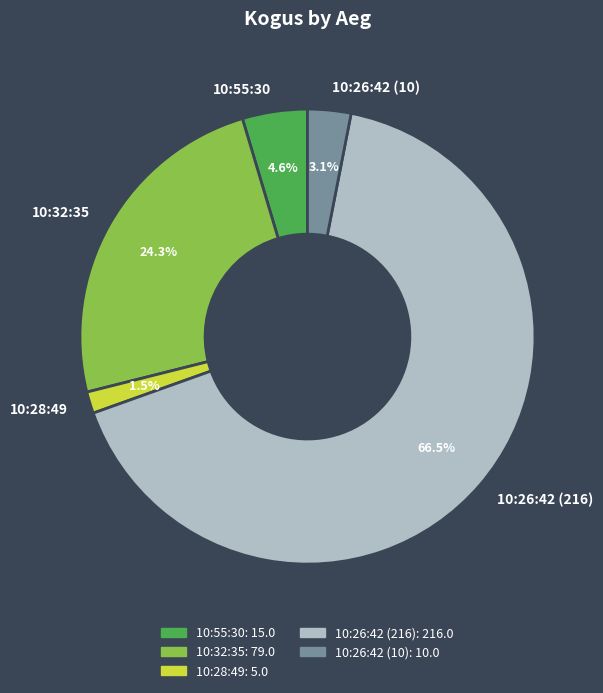

Rank the categories by value from highest to lowest.

10:26:42 (216), 10:32:35, 10:55:30, 10:26:42 (10), 10:28:49